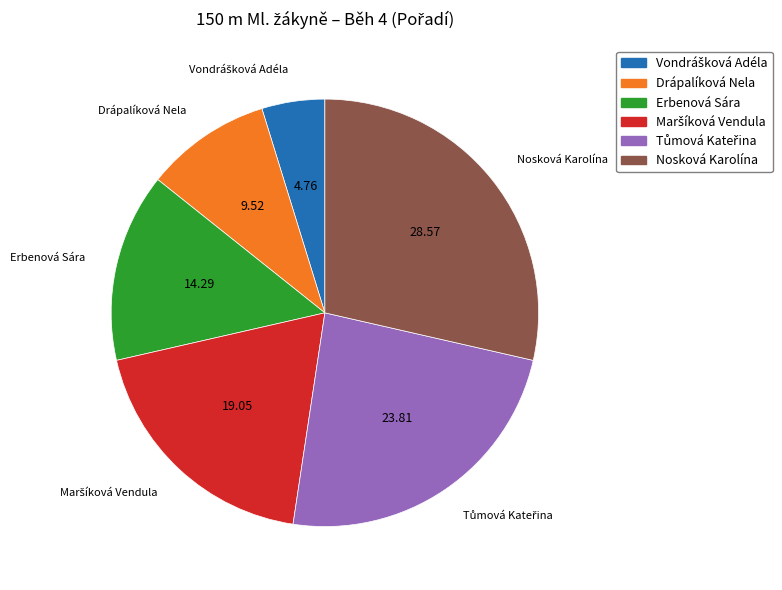

Which slice is the largest?

Nosková Karolína